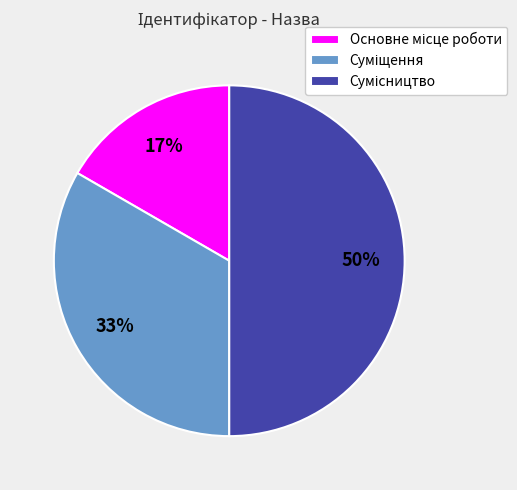

How many segments does this pie chart have?

3